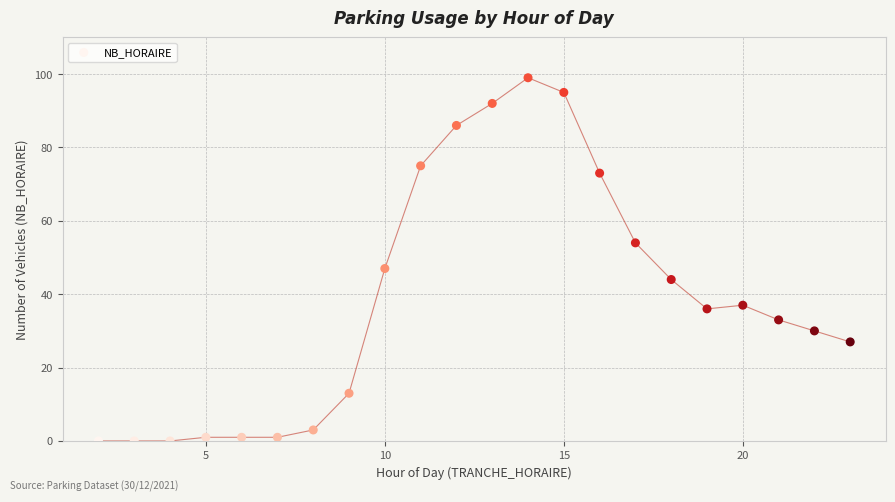

What Y value in the scatter plot is closest to 49?

47